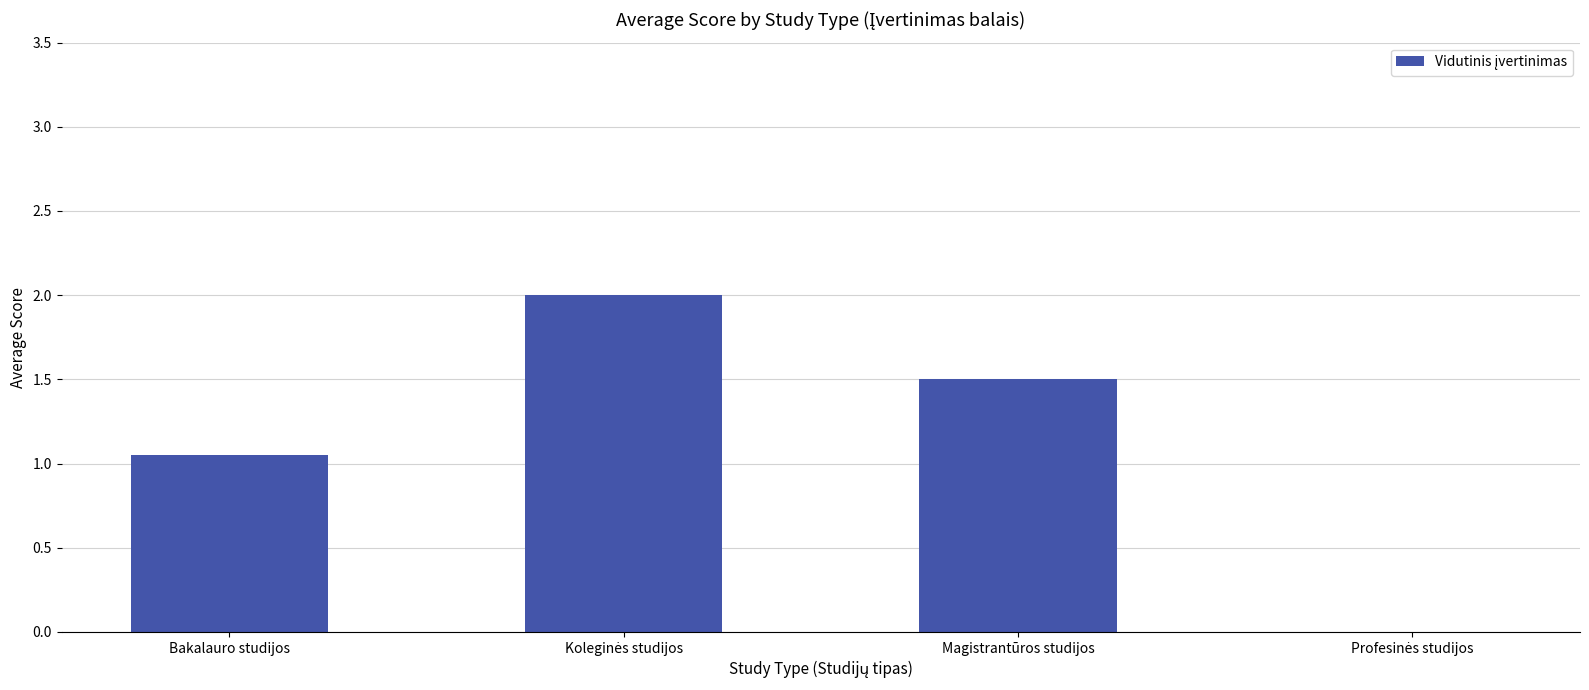

What is the maximum value shown in the chart?

2.0